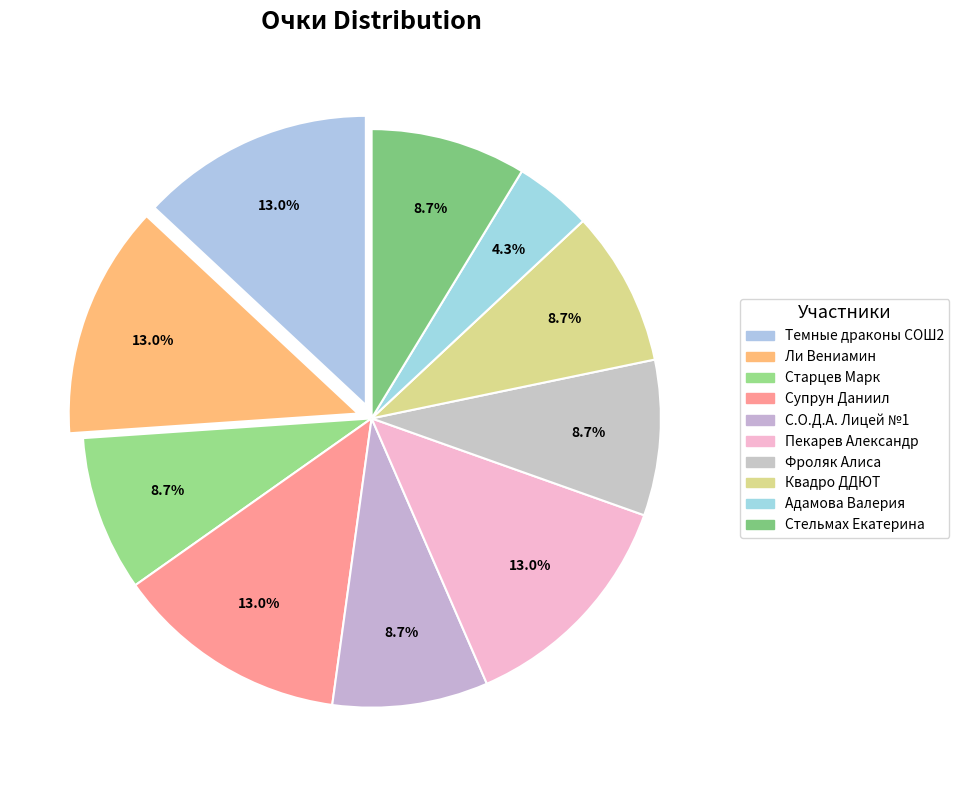

Which slice is the largest?

Темные драконы СОШ2